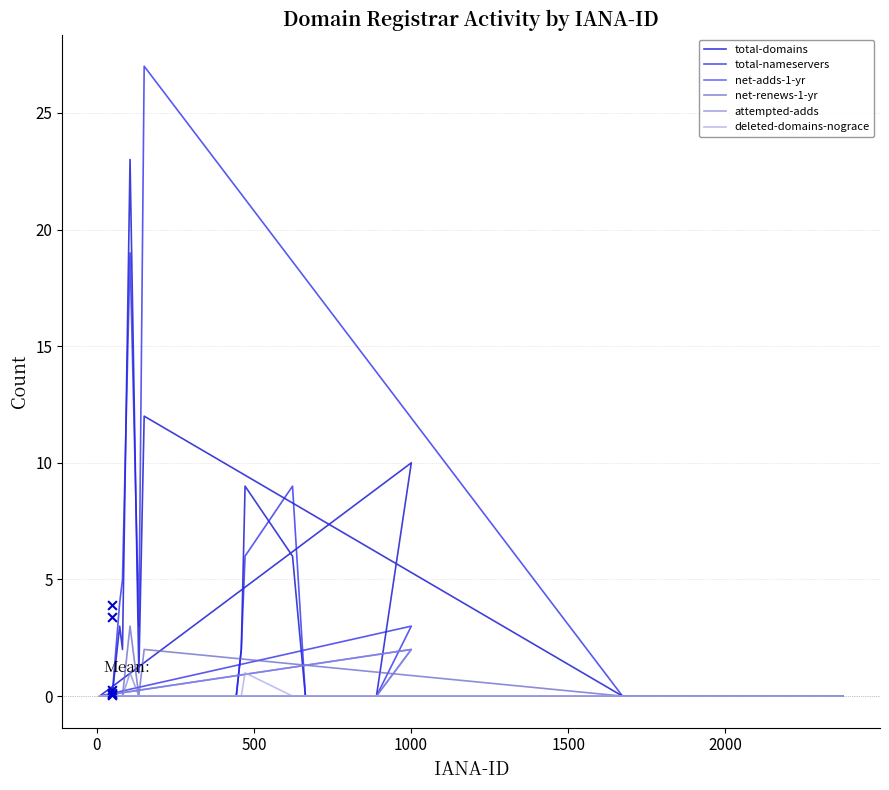

Is the value of net-renews-1-yr at 17 greater than the value of total-nameservers at 13?

No